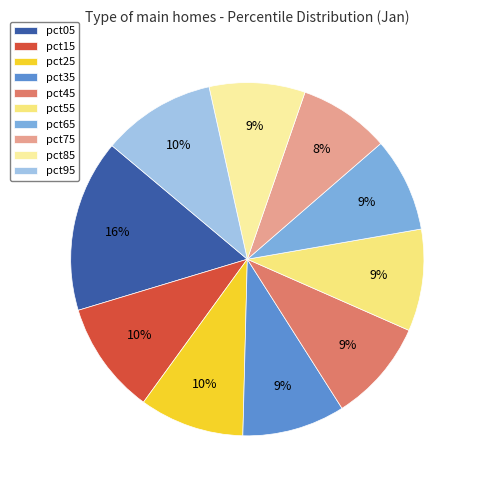

What percentage is NOT represented by pct05?

84.2%